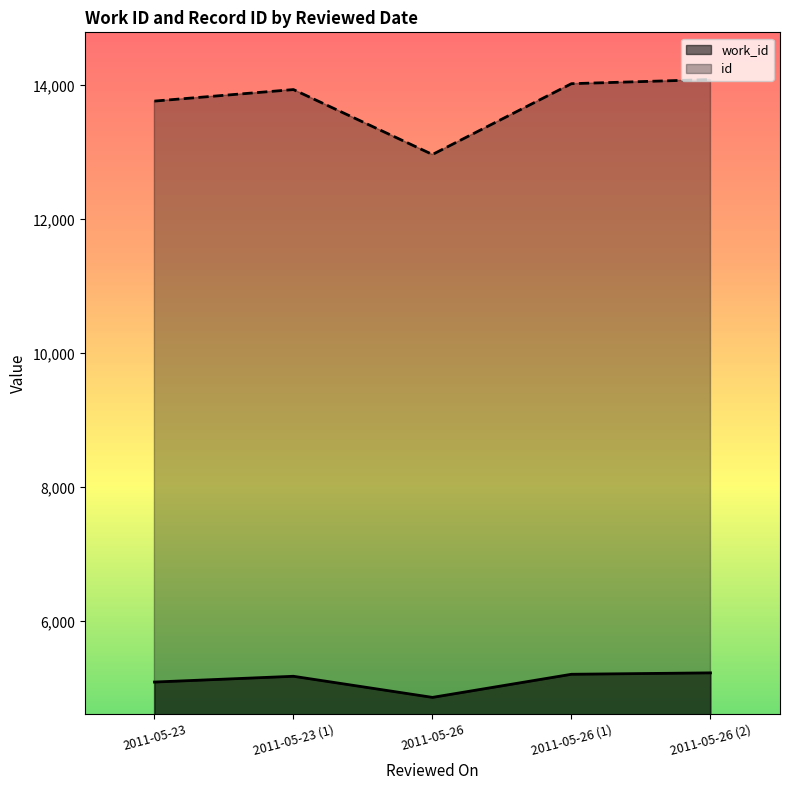

What is the sum of the work_id values at 2011-05-26 and 2011-05-26 (1)?

10077